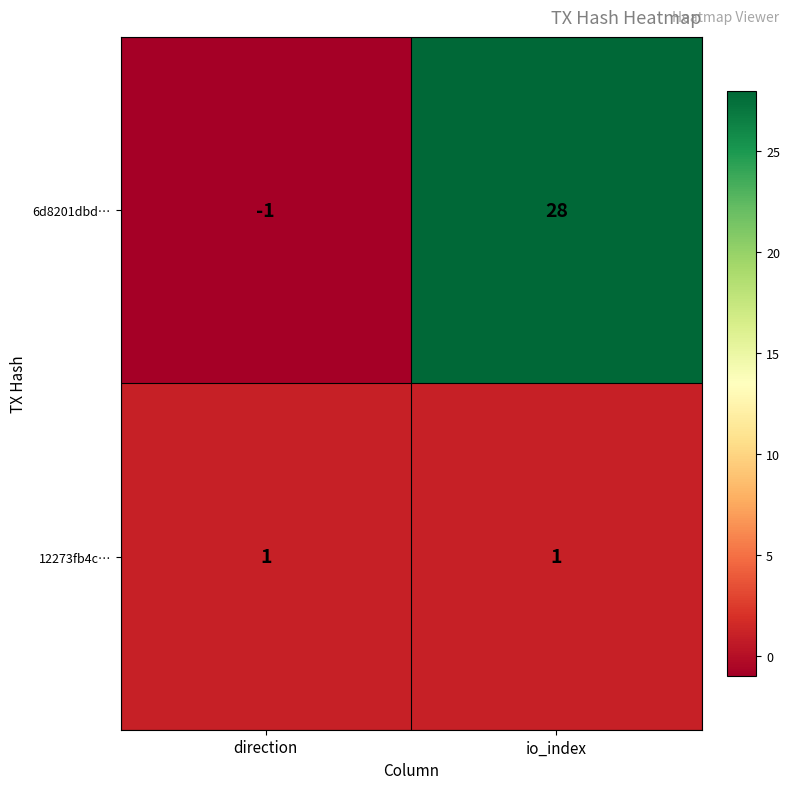

Is the value of 12273fb4c… at io_index greater than the value of 6d8201dbd… at direction?

Yes